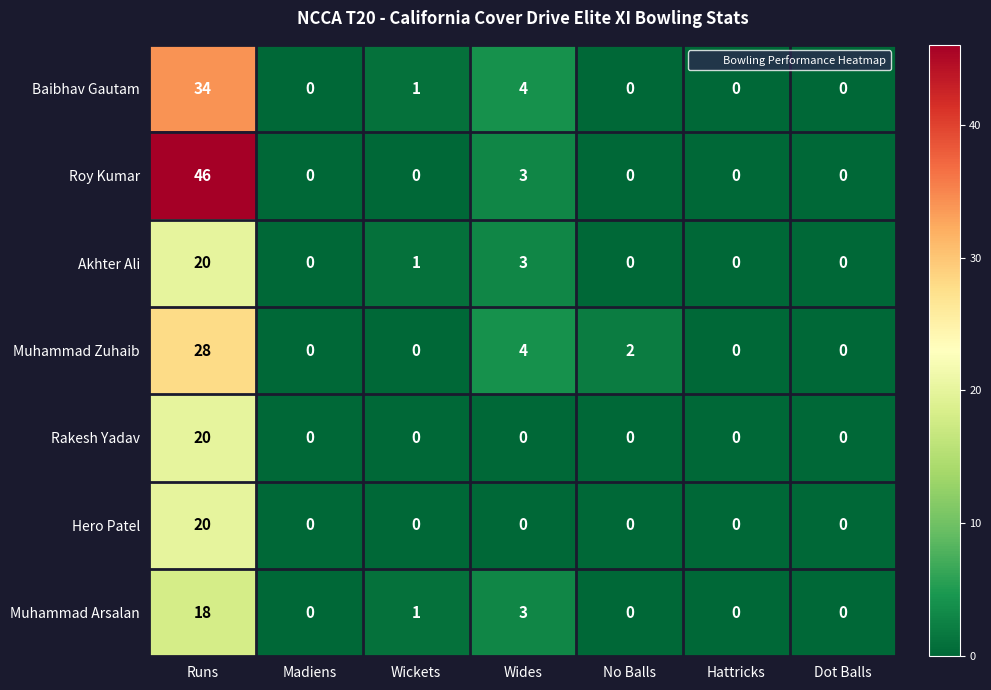

What is the average value of the Rakesh Yadav series?

3